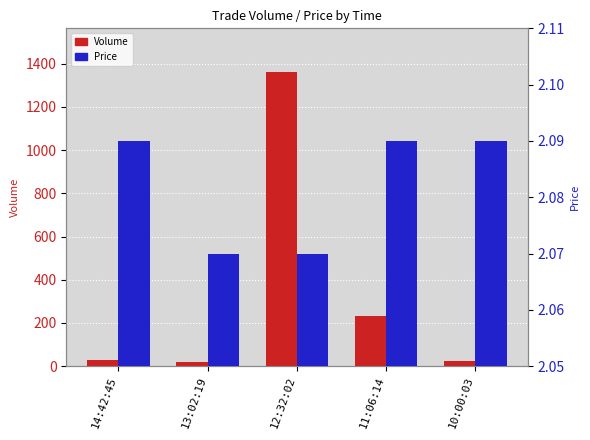

Reading left to right, list all the values displayed in this chart.

Volume: 14:42:45=30.0	13:02:19=20.0	12:32:02=1360.0	11:06:14=230.0	10:00:03=25.0
Price: 14:42:45=2.1	13:02:19=2.1	12:32:02=2.1	11:06:14=2.1	10:00:03=2.1